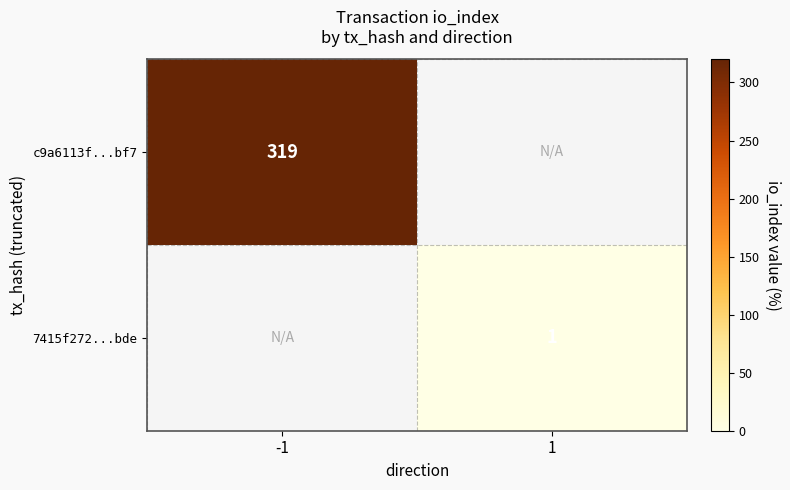

What is the greatest value displayed?

319.0